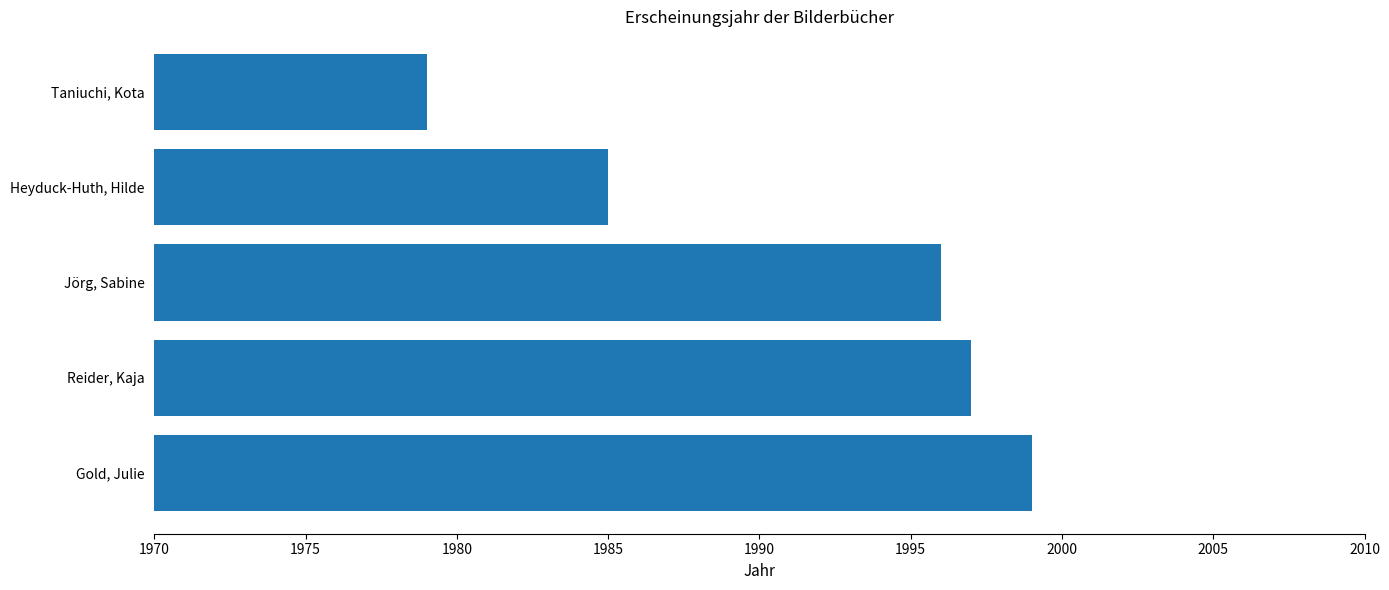

Reading bottom to top, what are all the values shown in this chart?

1999	1997	1996	1985	1979